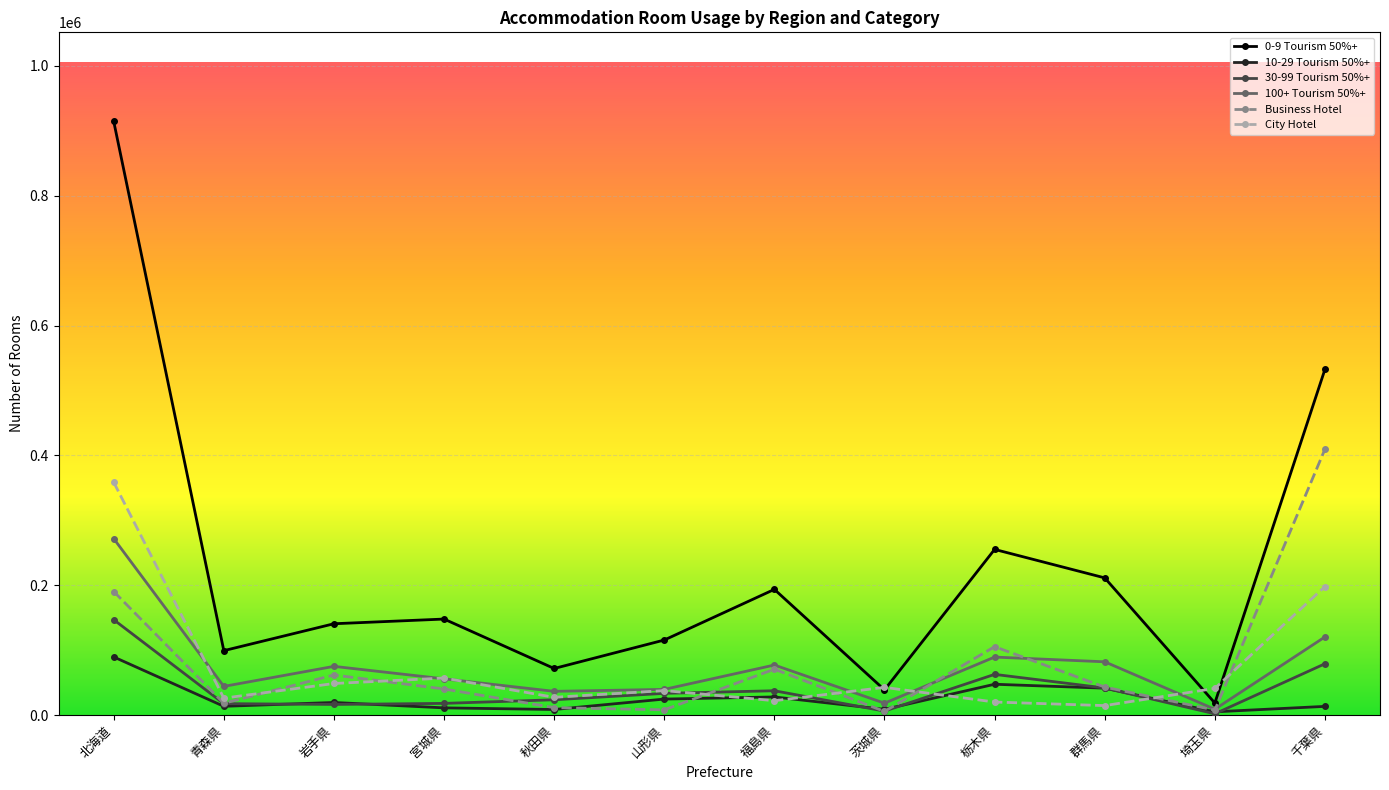

What value does the Business Hotel series have at 栃木県, to the nearest 50?

105250